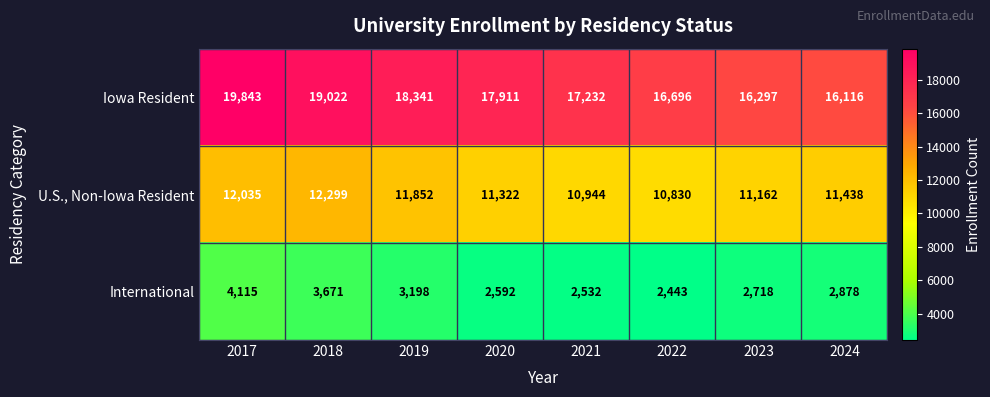

Which category has the highest value across all series?

2017